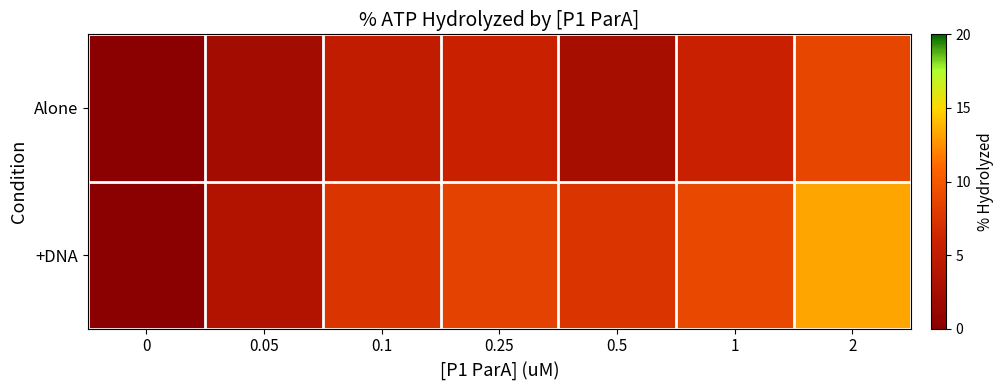

At 0.25, list the series in order from largest to smallest.

+DNA, Alone